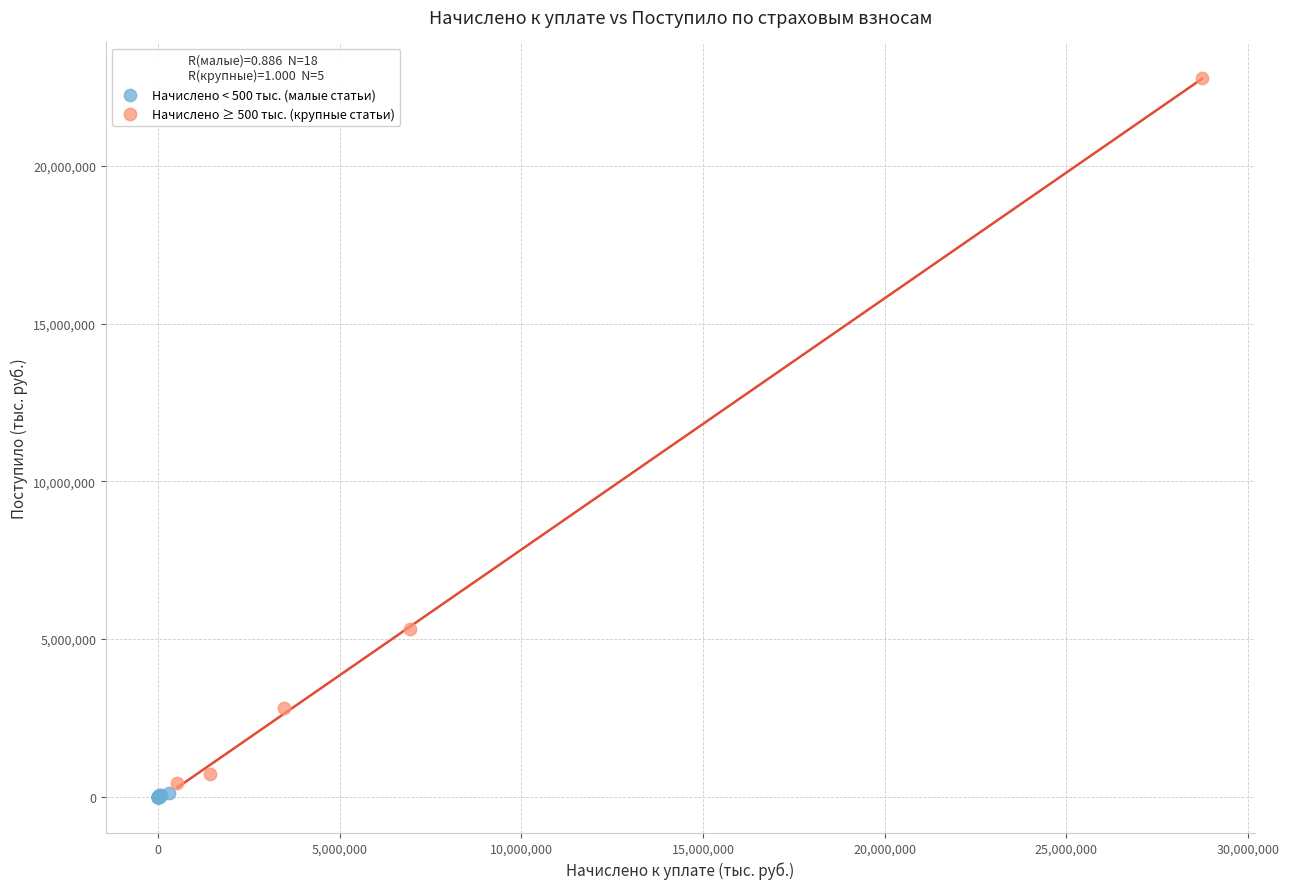

Which series has the widest spread of Y values?

Начислено ≥ 500 тыс. (крупные статьи)